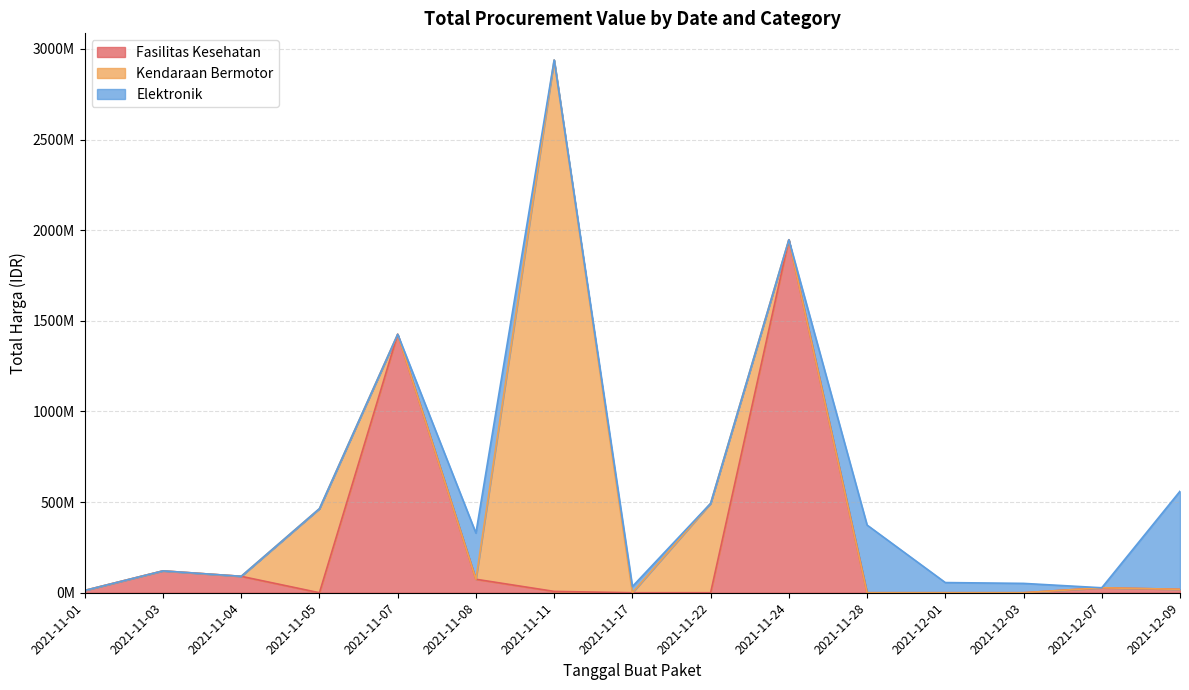

Rank the series by their average value, from lowest to highest.

Total Harga (Elektronik), Total Harga (Fasilitas Kesehatan), Total Harga (Kendaraan Bermotor)